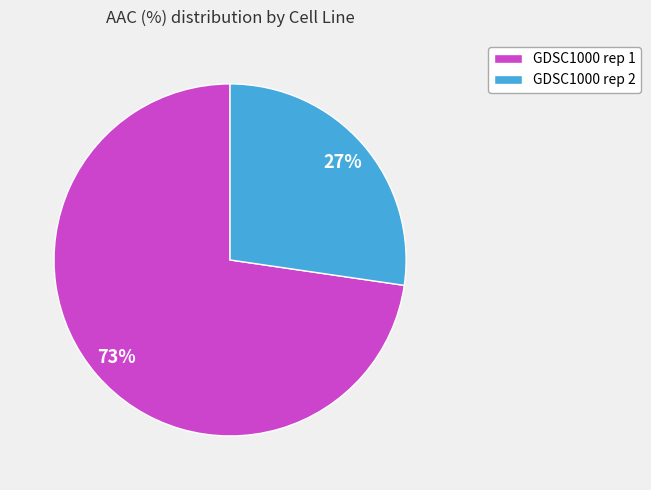

How many segments does this pie chart have?

2